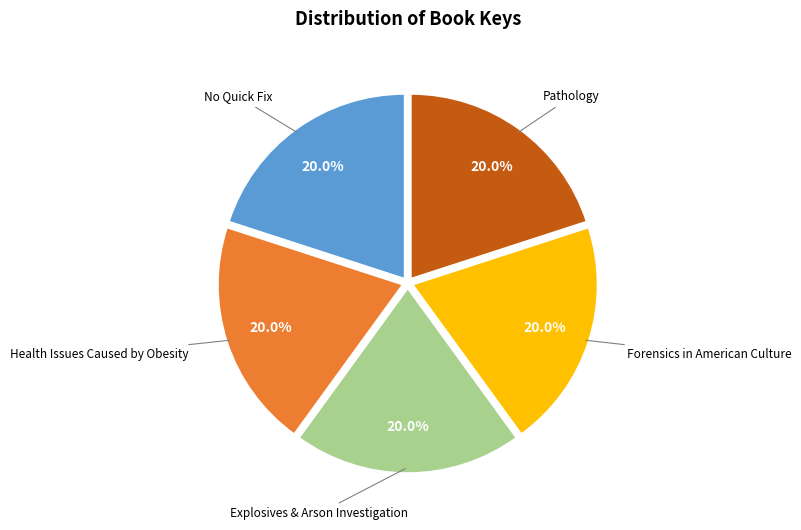

What is the ratio of the value at Health Issues Caused by Obesity to the value at No Quick Fix?

1.0